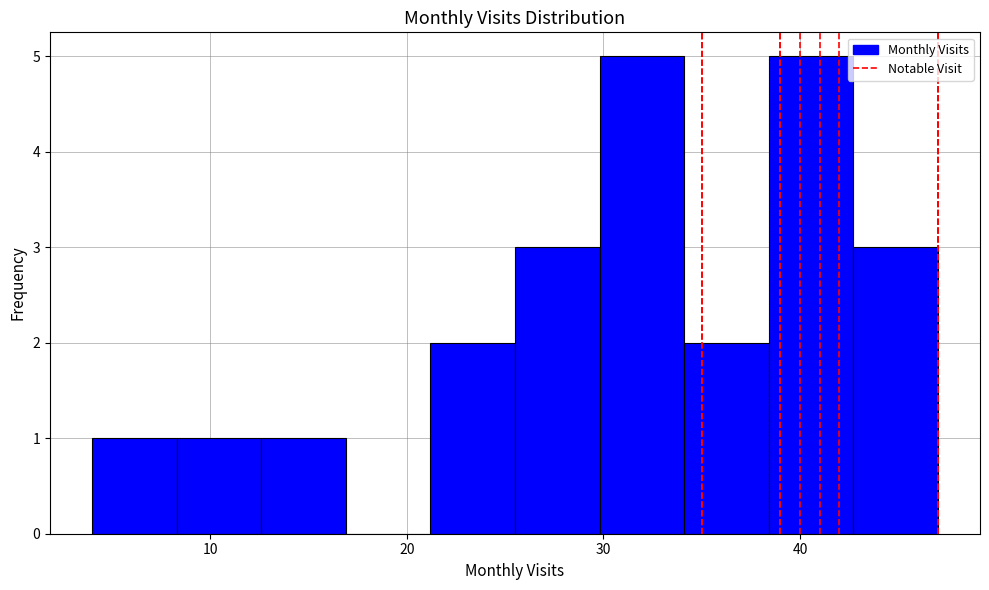

Reading left to right, transcribe this chart: for each bar, give the range it covers on the x-axis and its height. Neither the bar edges nor the heights are printed on the chart, so give them approximately, as read against the axes.

4.0 to 8.3: 1
8.3 to 12.6: 1
12.6 to 16.9: 1
16.9 to 21.2: 0
21.2 to 25.5: 2
25.5 to 29.8: 3
29.8 to 34.1: 5
34.1 to 38.4: 2
38.4 to 42.7: 5
42.7 to 47.0: 3